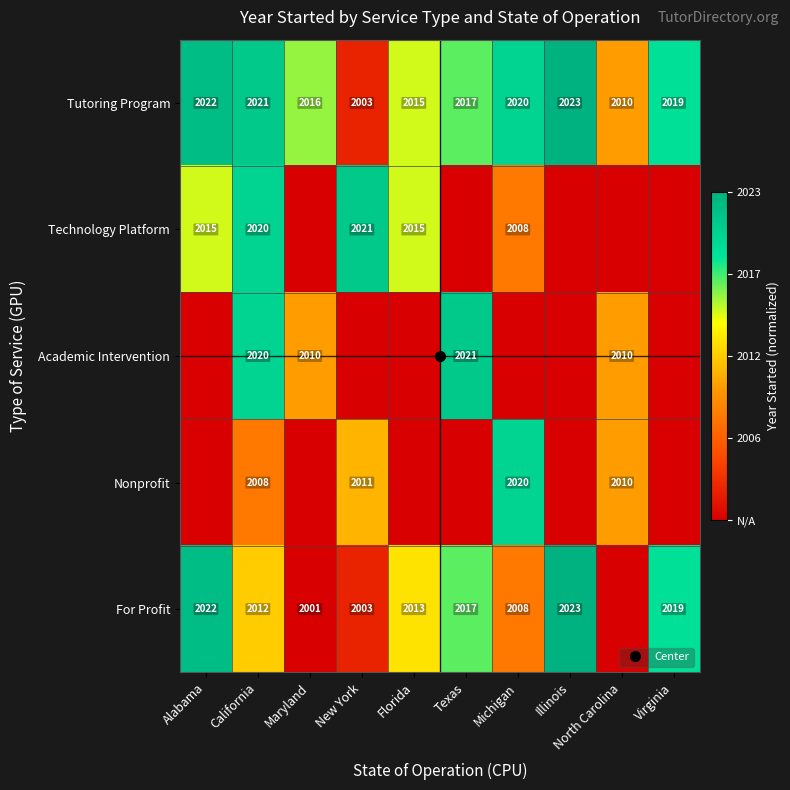

Which series has the largest total across all categories?

Tutoring Program